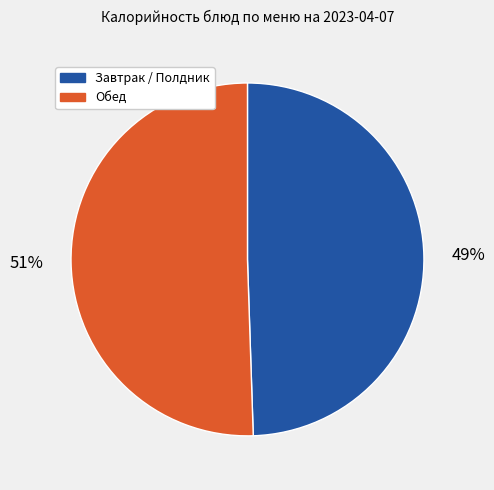

Does any single category account for the majority?

Yes